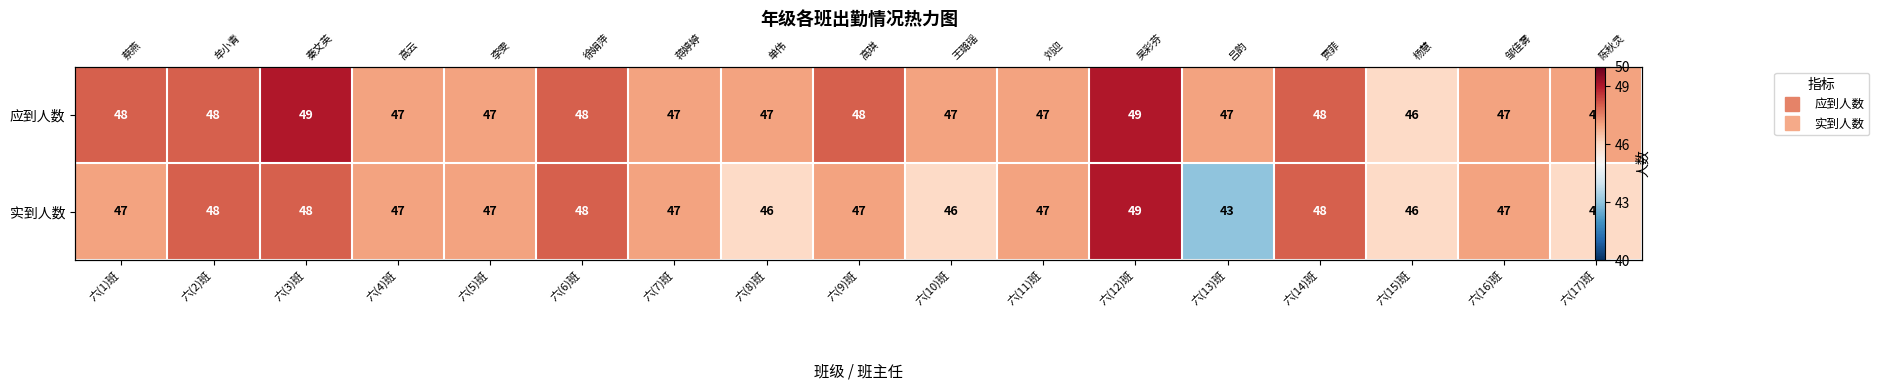

How many values in the 实到人数 series are below 47?

5